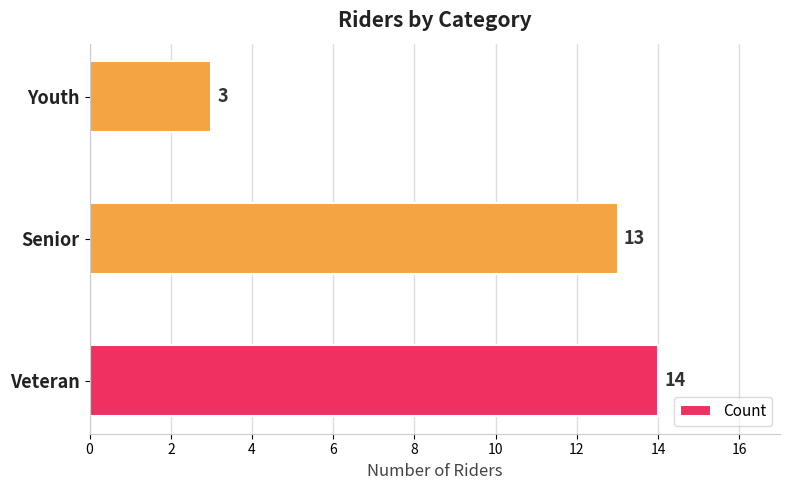

How many values are below 13?

1